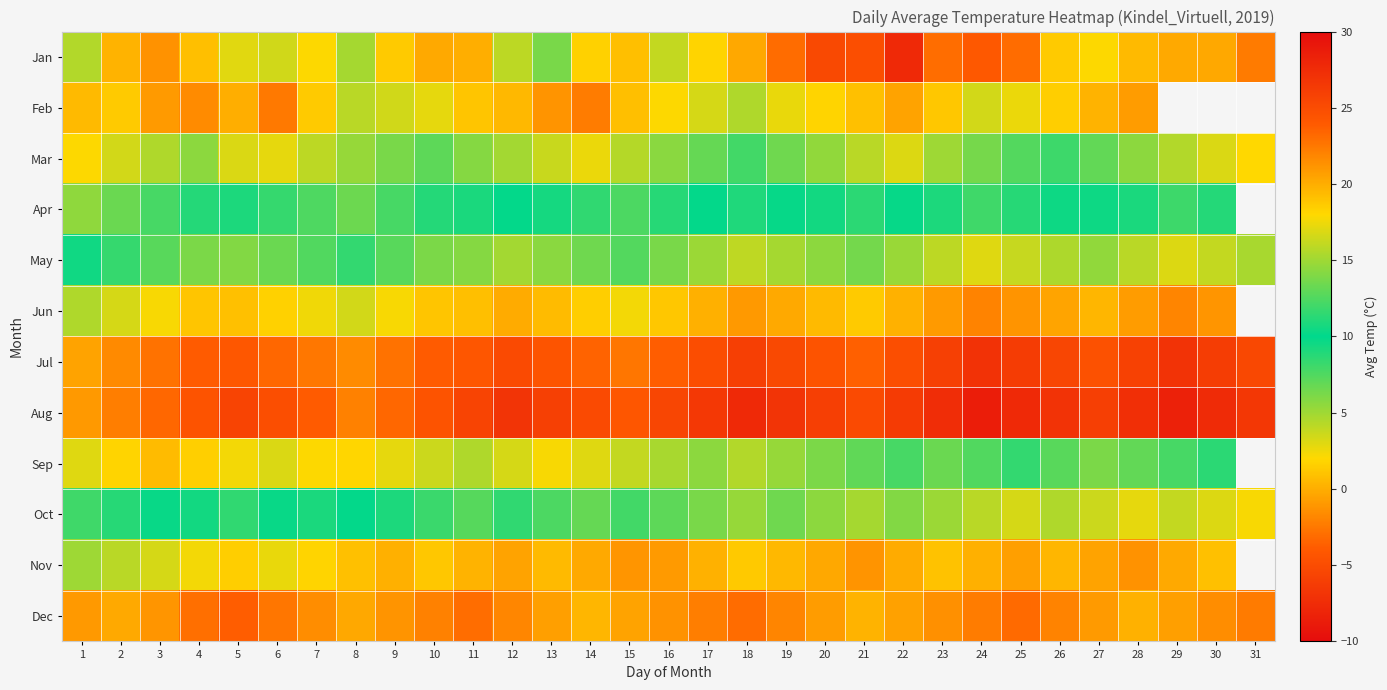

The value of Feb at 4 is -2.2. True or false?

False